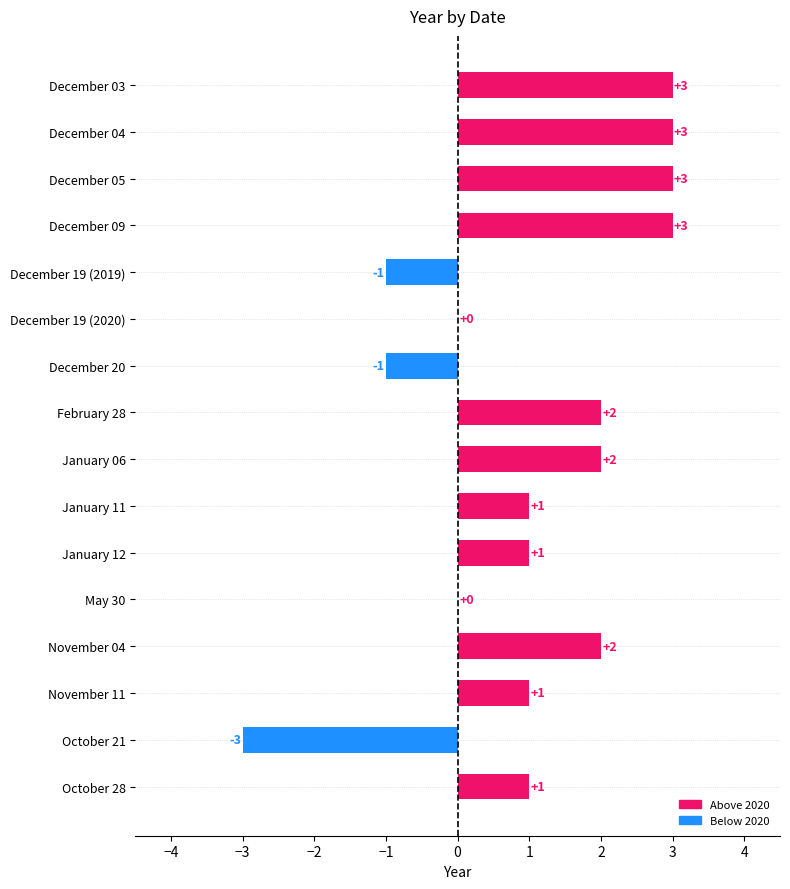

What is the average value?

1